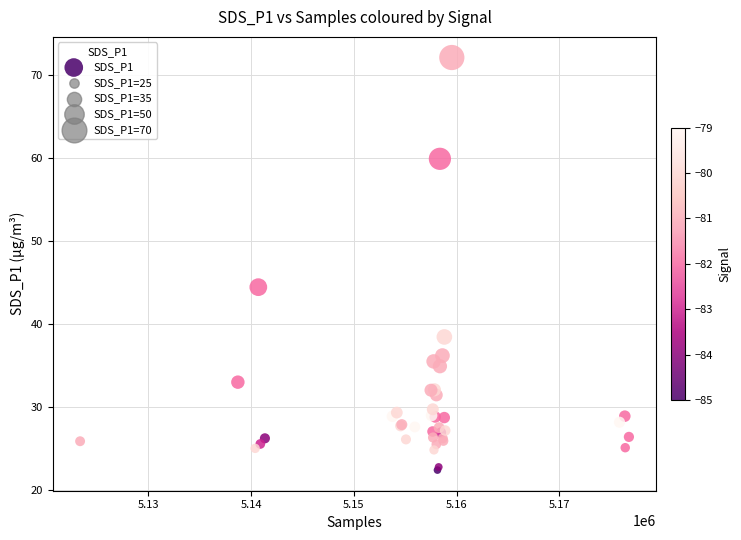

What Y value in the scatter plot is closest to 47?

44.5